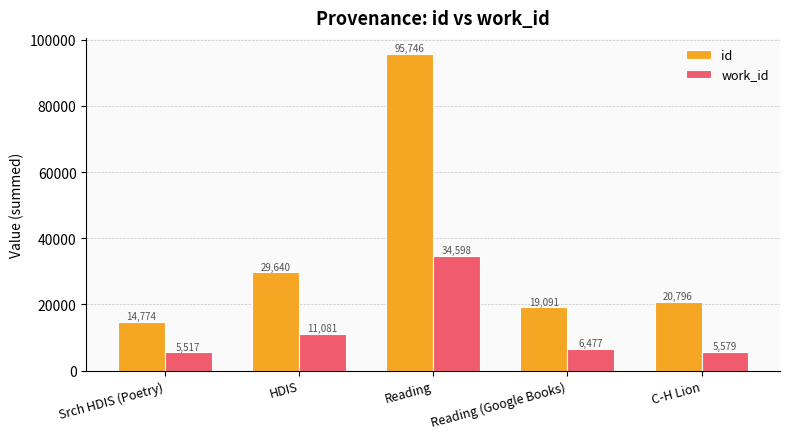

Rank the categories by id value from highest to lowest.

Reading, HDIS, C-H Lion, Reading (Google Books), Srch HDIS (Poetry)